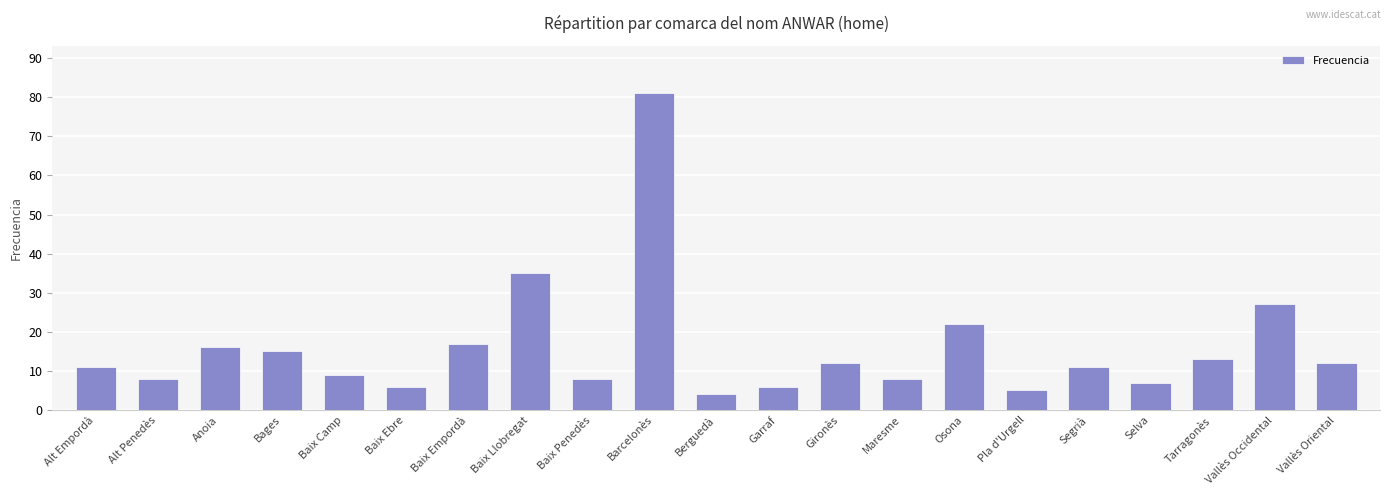

What position from the left is Anoia?

3